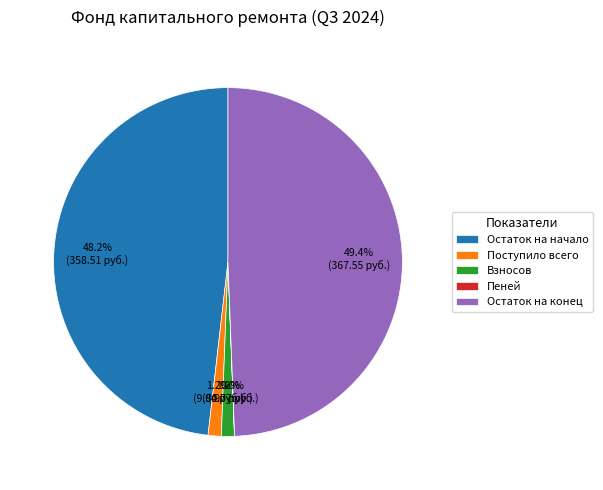

What percentage is NOT represented by Поступило всего?

98.8%